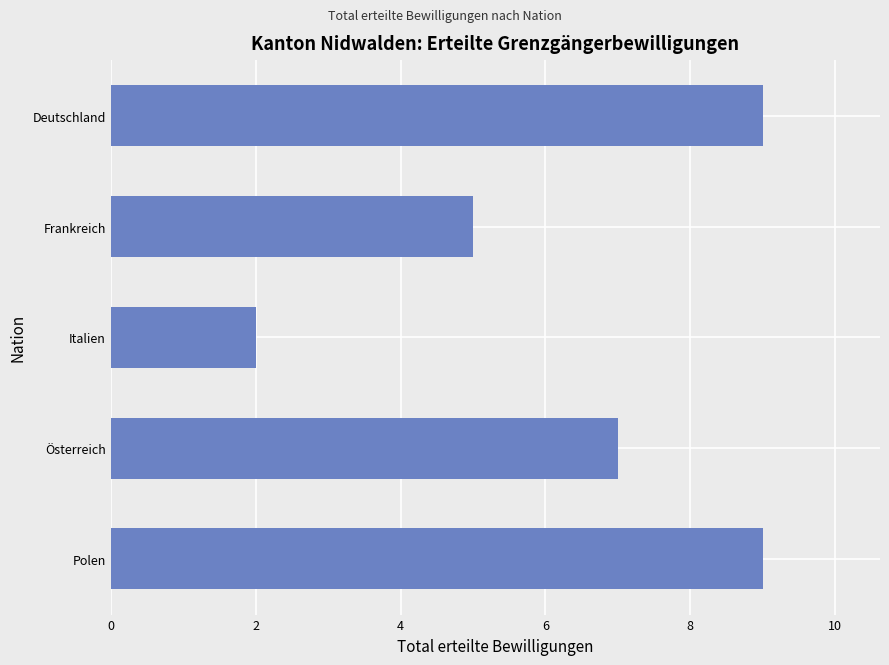

The value at Deutschland is 9. True or false?

True